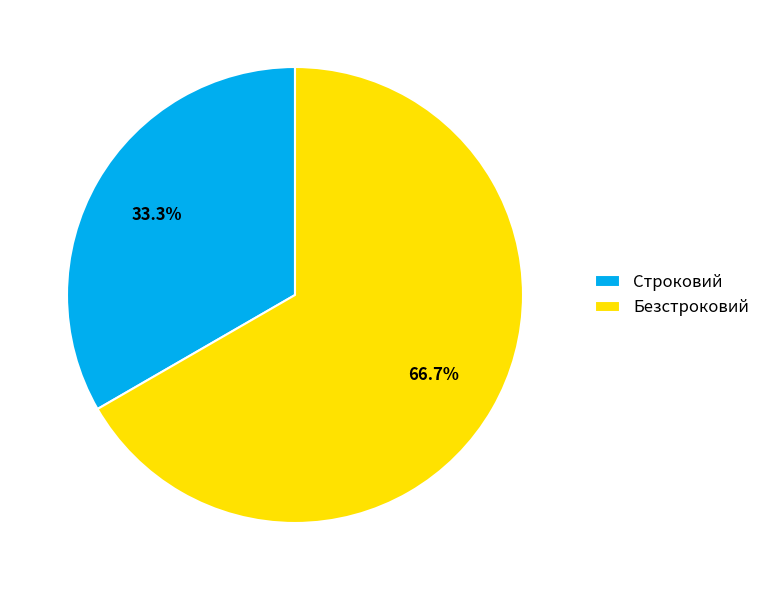

Is it true that Безстроковий is 67% of the pie?

True